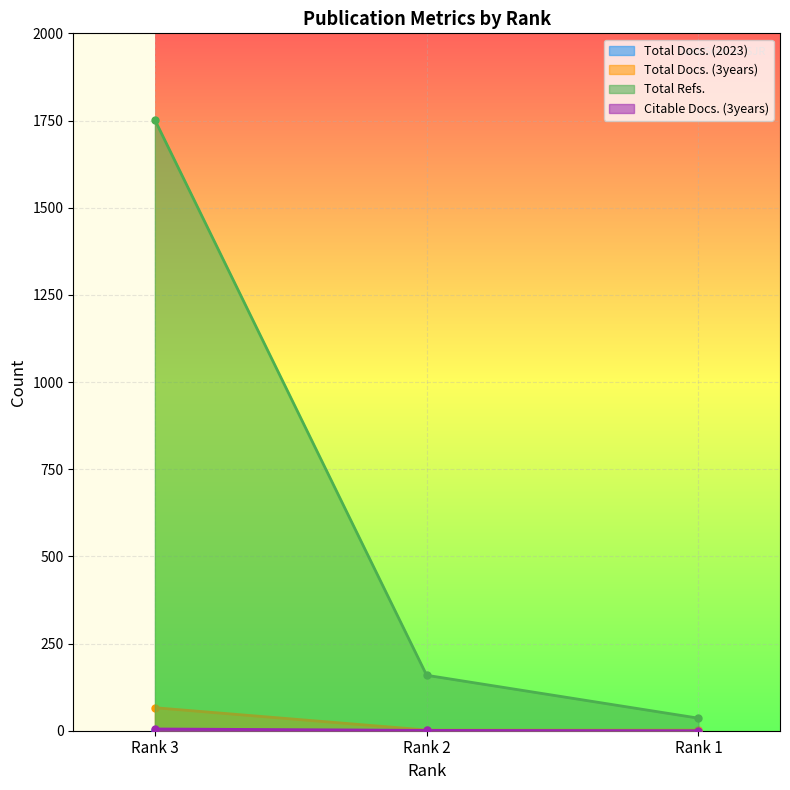

At which category is the sum across all series the highest?

Rank 3